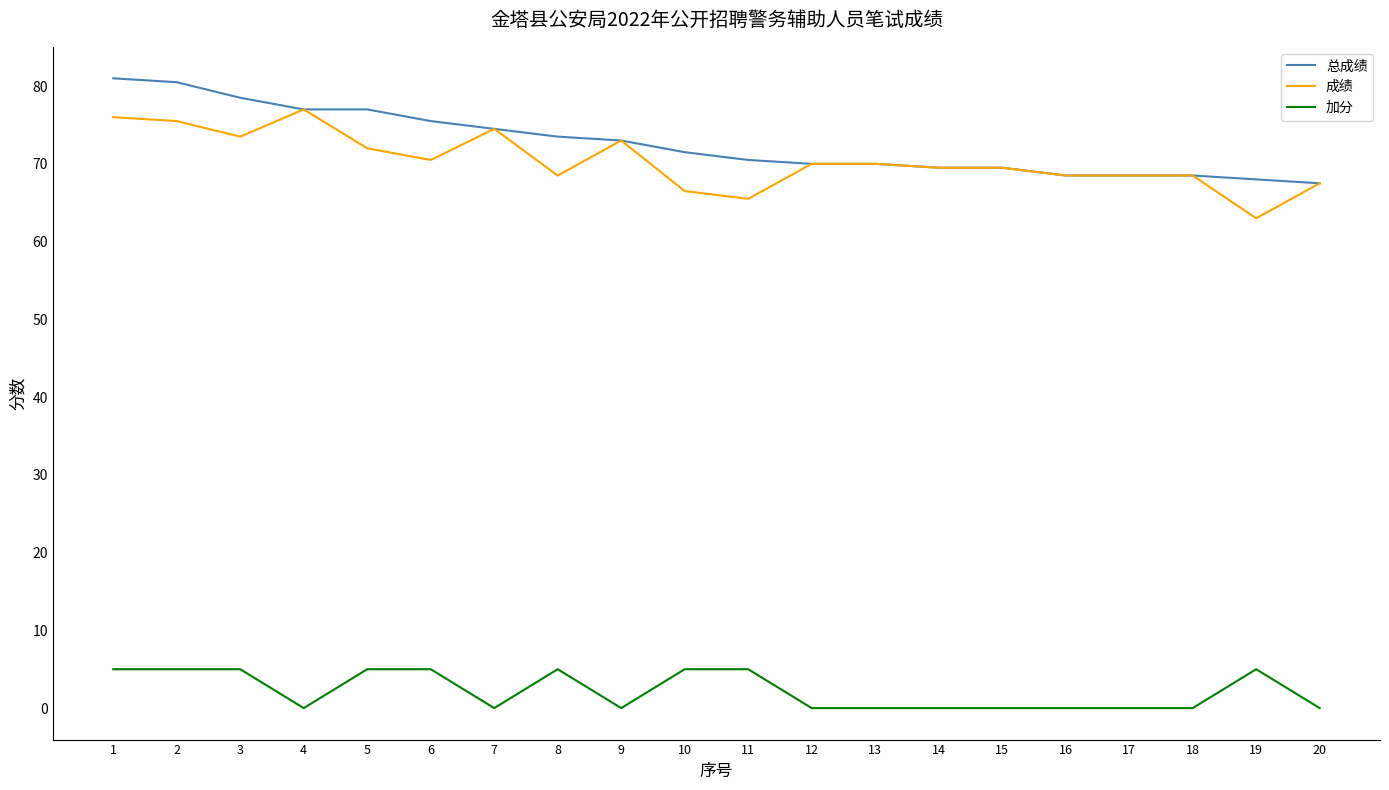

True or false: 成绩 and 加分 intersect in this chart.

False